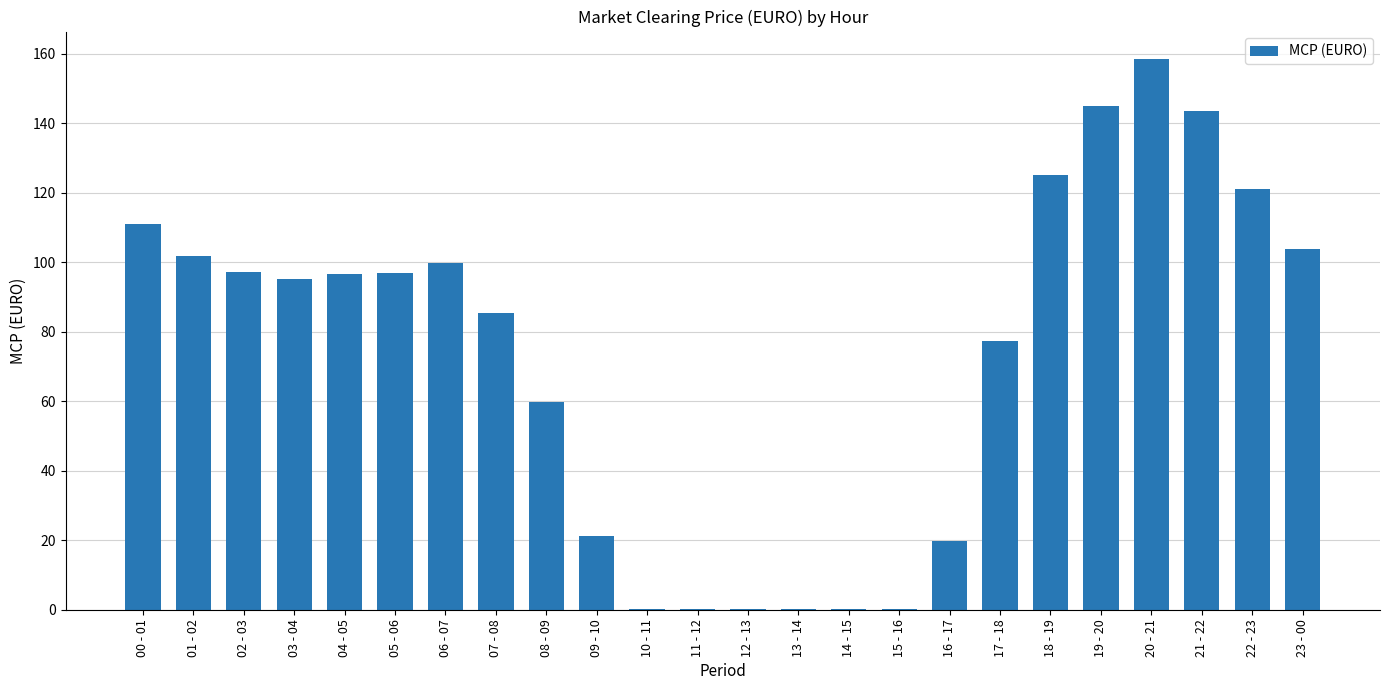

Which label corresponds to the largest value in the chart?

20 - 21